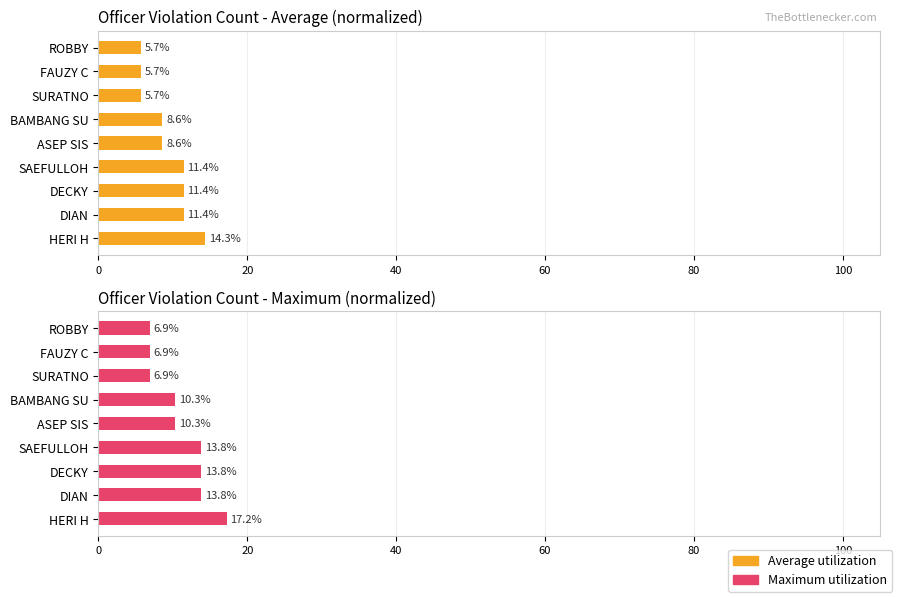

Is it true that Average count (normalized) equals 13.4 at BAMBANG SU?

False